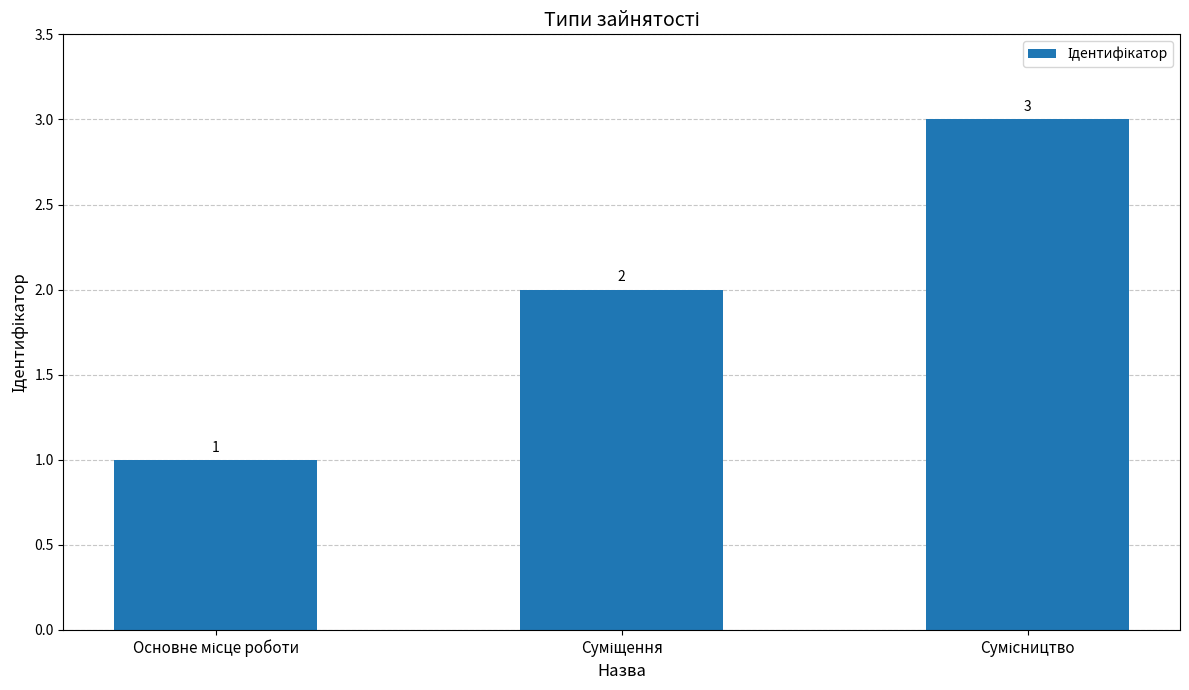

What is the value of the 2nd bar from the left?

2